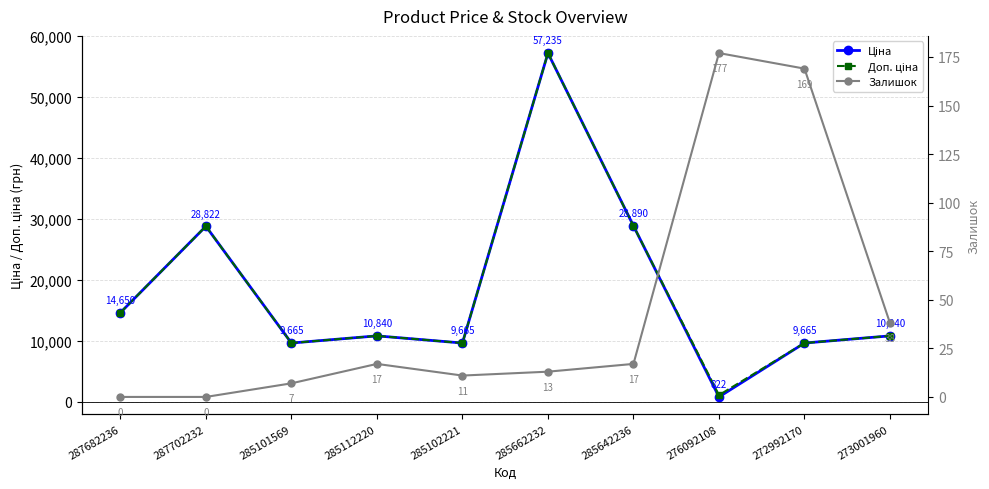

The value of Ціна at 285642236 is 28890.3. True or false?

True